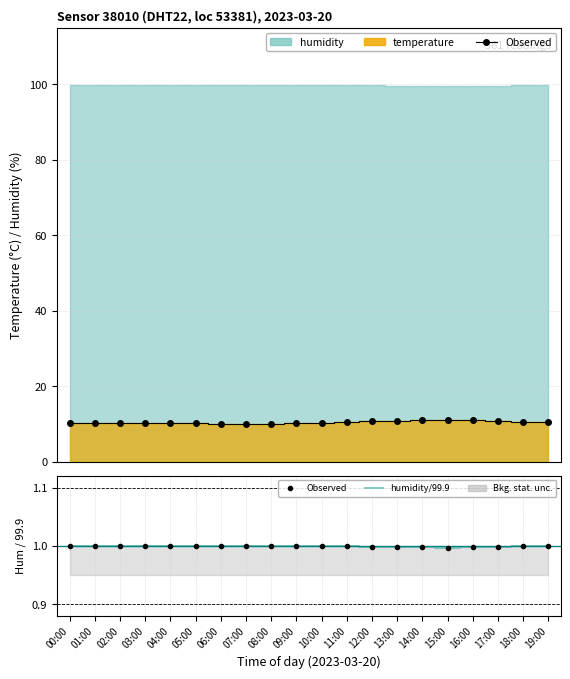

The value of Observed at 05:00 is 1.0. True or false?

True